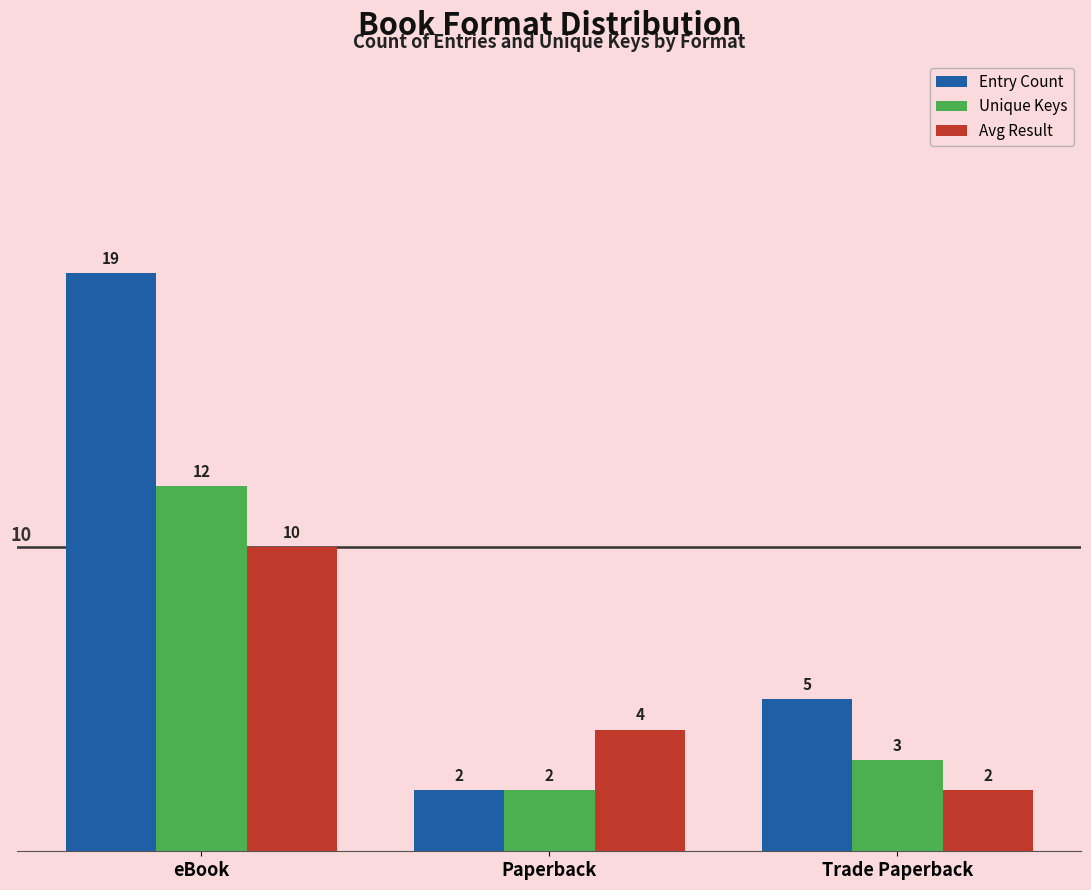

What is the sum of the Entry Count values at Paperback and Trade Paperback?

7